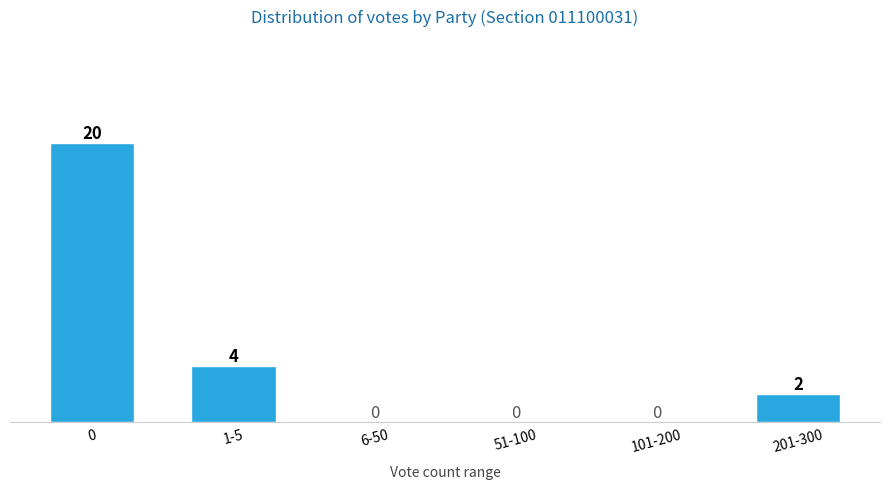

Reading left to right, list all the values displayed in this chart.

0=20	1-5=4	6-50=0	51-100=0	101-200=0	201-300=2